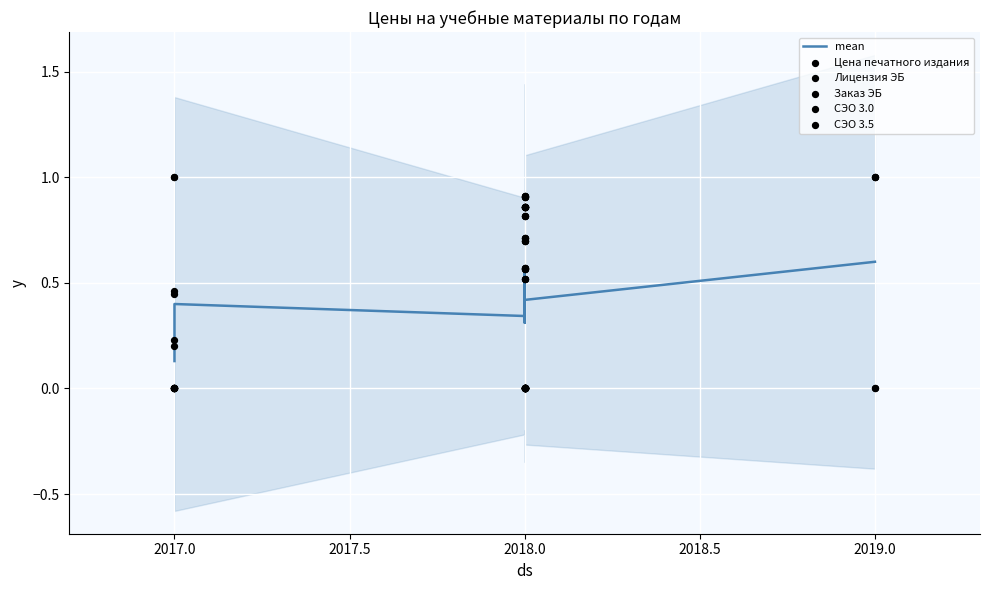

What are all the series names shown in the legend?

mean, Цена печатного издания, Лицензия ЭБ, Заказ ЭБ, СЭО 3.0, СЭО 3.5